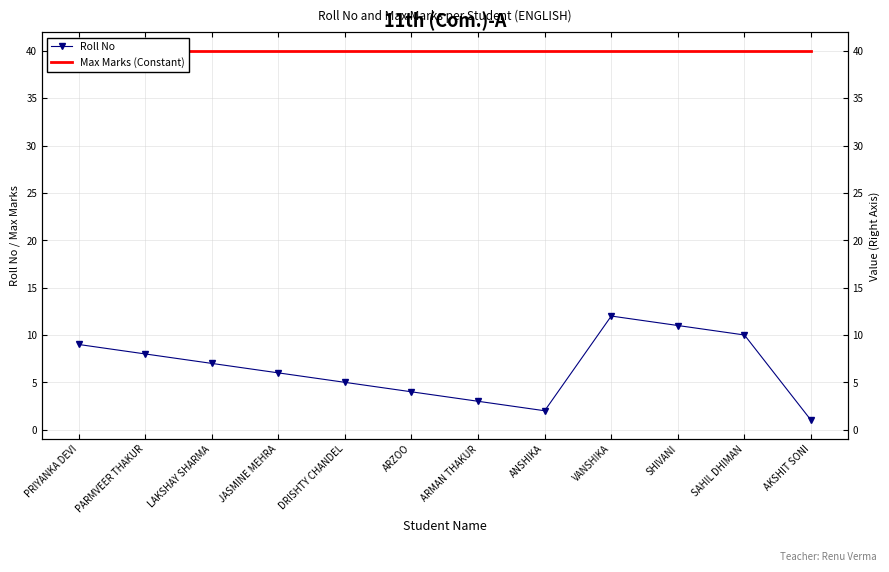

Between PRIYANKA DEVI and AKSHIT SONI, which is larger?

PRIYANKA DEVI